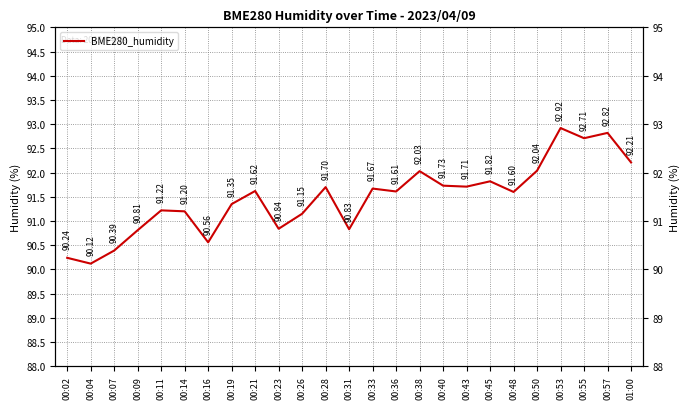

Rank the categories by value from lowest to highest.

00:04, 00:02, 00:07, 00:16, 00:09, 00:31, 00:23, 00:26, 00:14, 00:11, 00:19, 00:48, 00:36, 00:21, 00:33, 00:28, 00:43, 00:40, 00:45, 00:38, 00:50, 01:00, 00:55, 00:57, 00:53